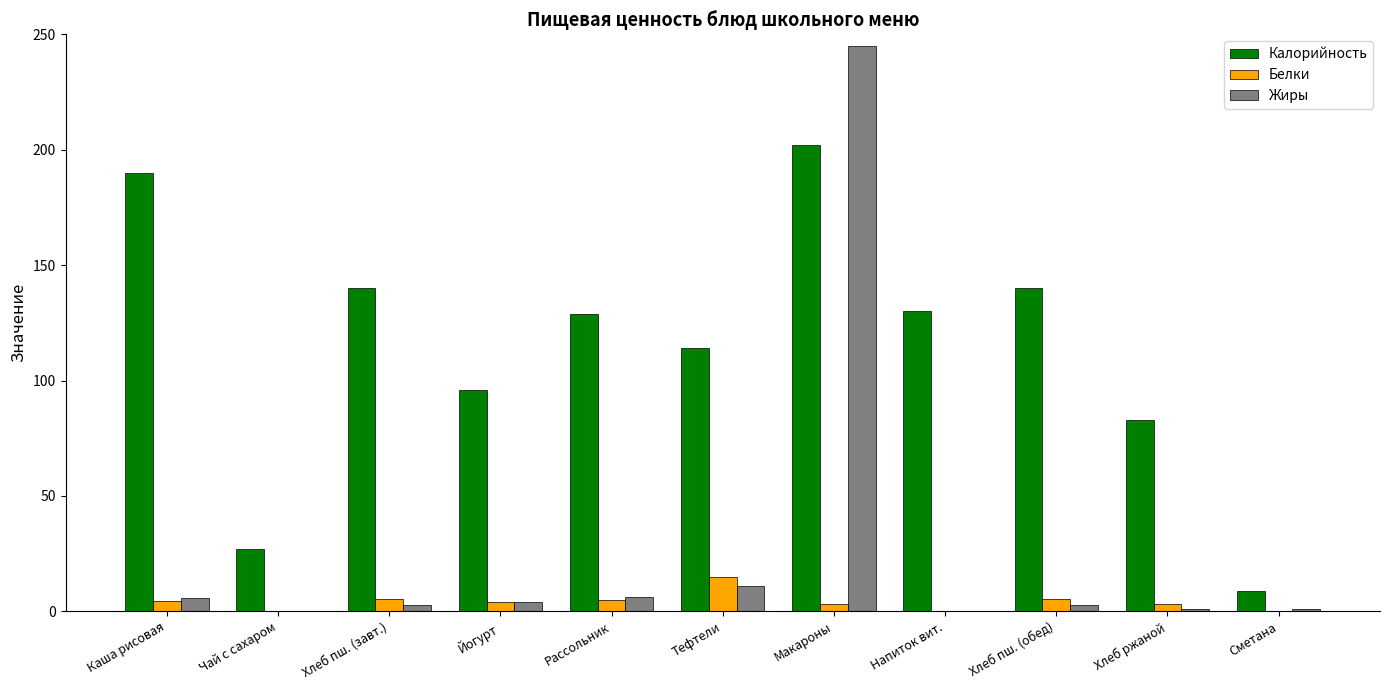

What is the average value of the Калорийность series?

114.5